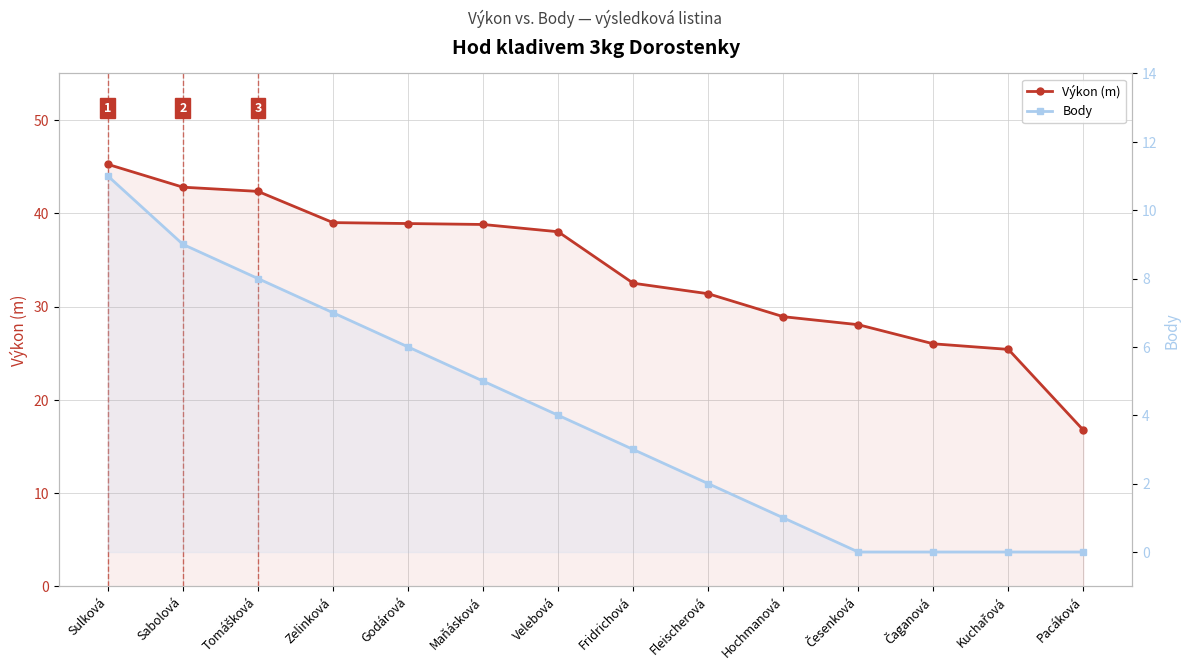

Which series changed the most between Tomášková and Zelinková?

Výkon (m)